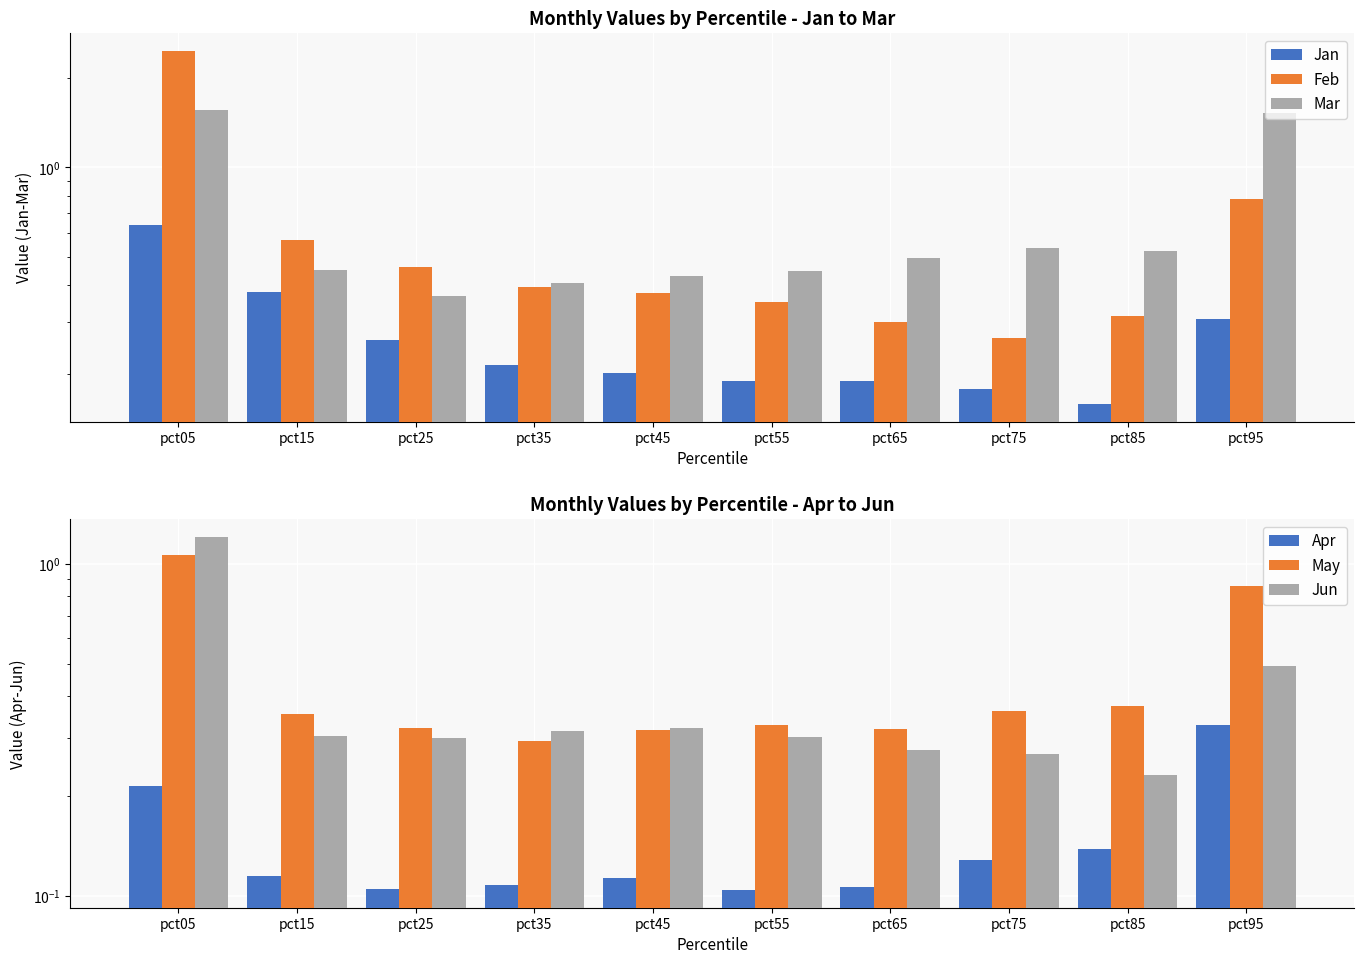

Is it true that May equals 0.2 at pct75?

False